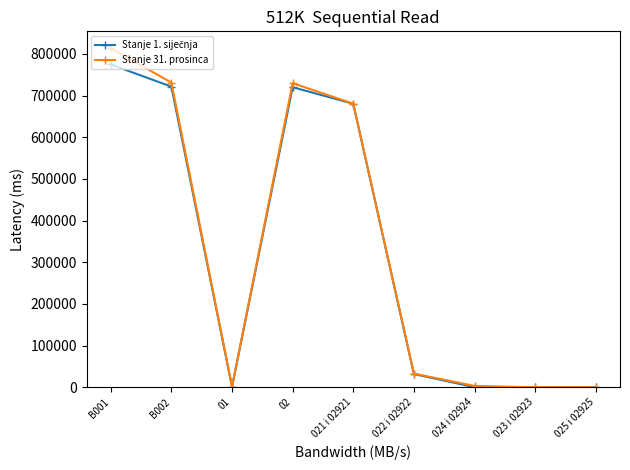

What is the label of the 1st point from the right?

025 i 02925